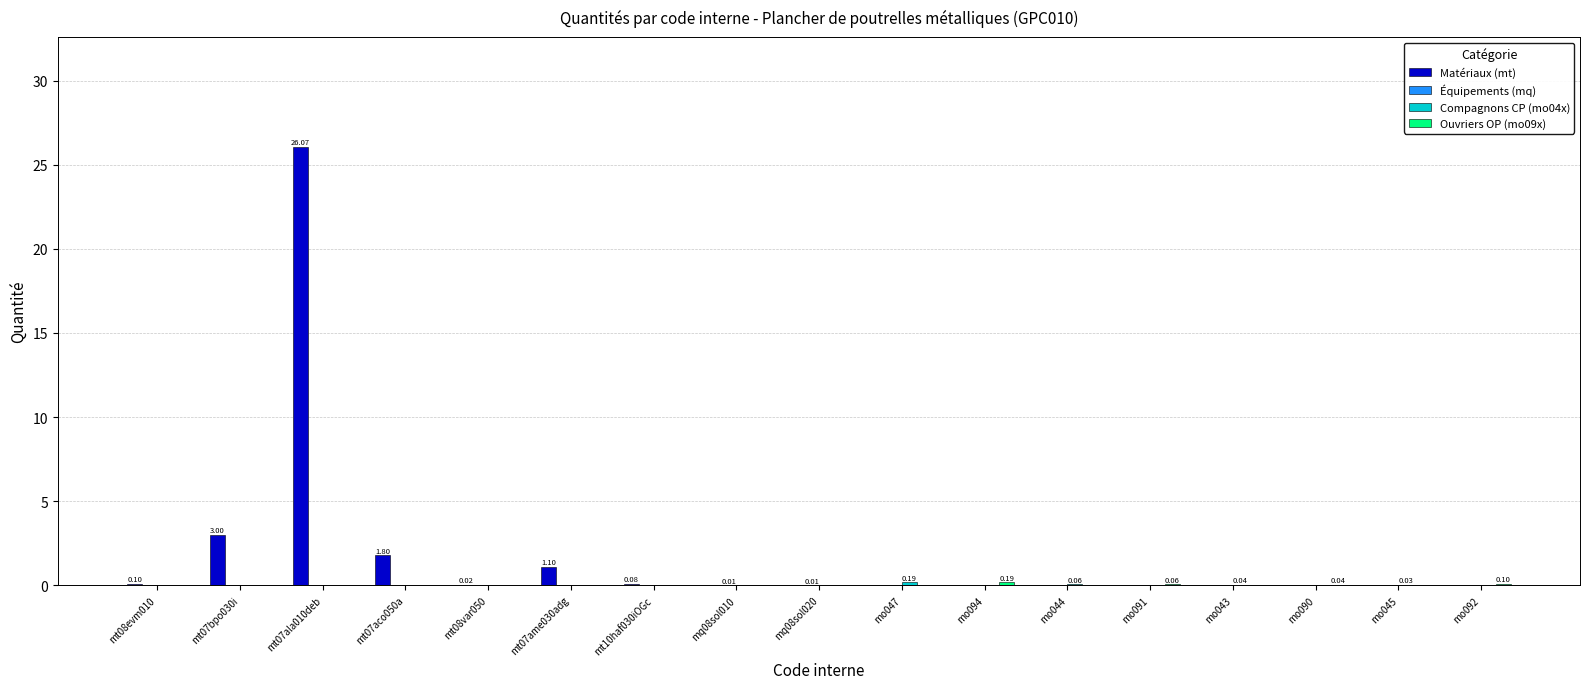

Count the number of data series in this chart.

4